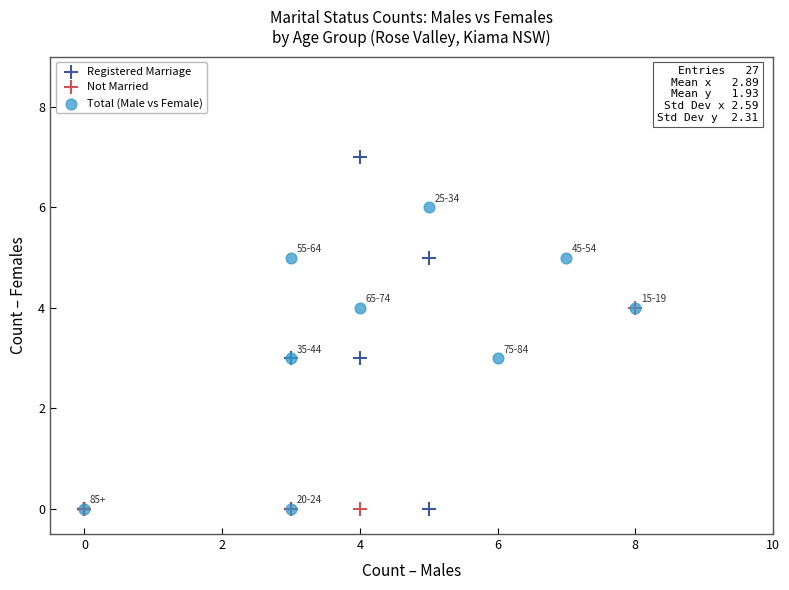

Which series reaches the maximum Y coordinate?

Registered Marriage